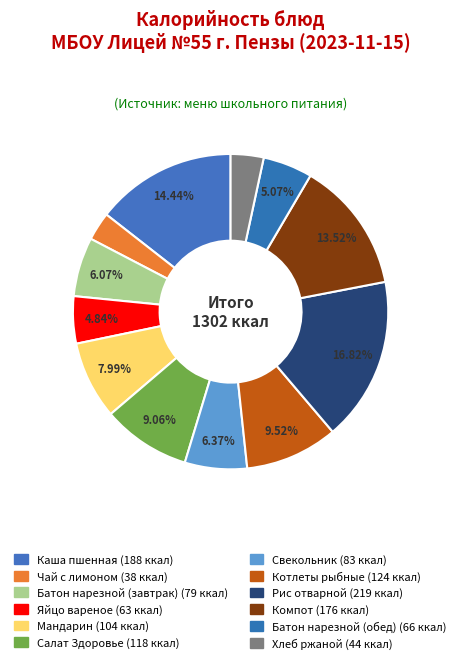

Count the number of slices in the pie.

12